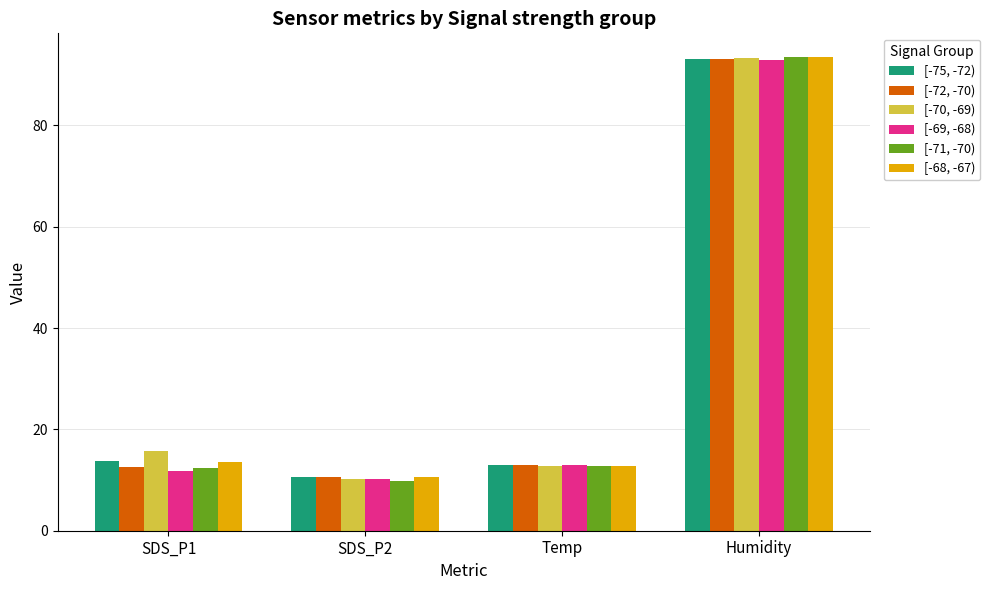

How many categories are shown in the chart?

4